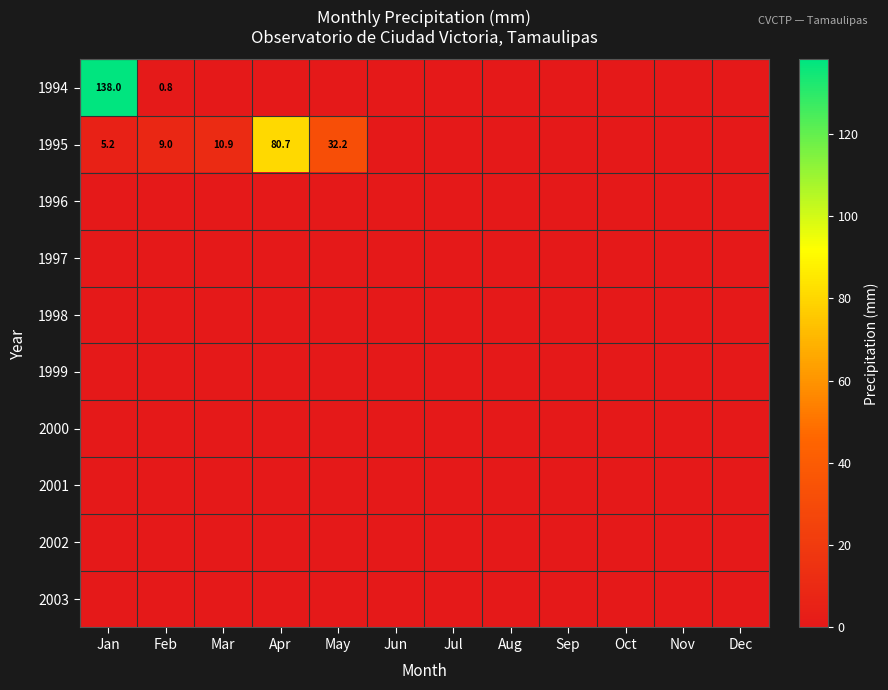

The 1995 series shows 10.9 at Mar. True or false?

True